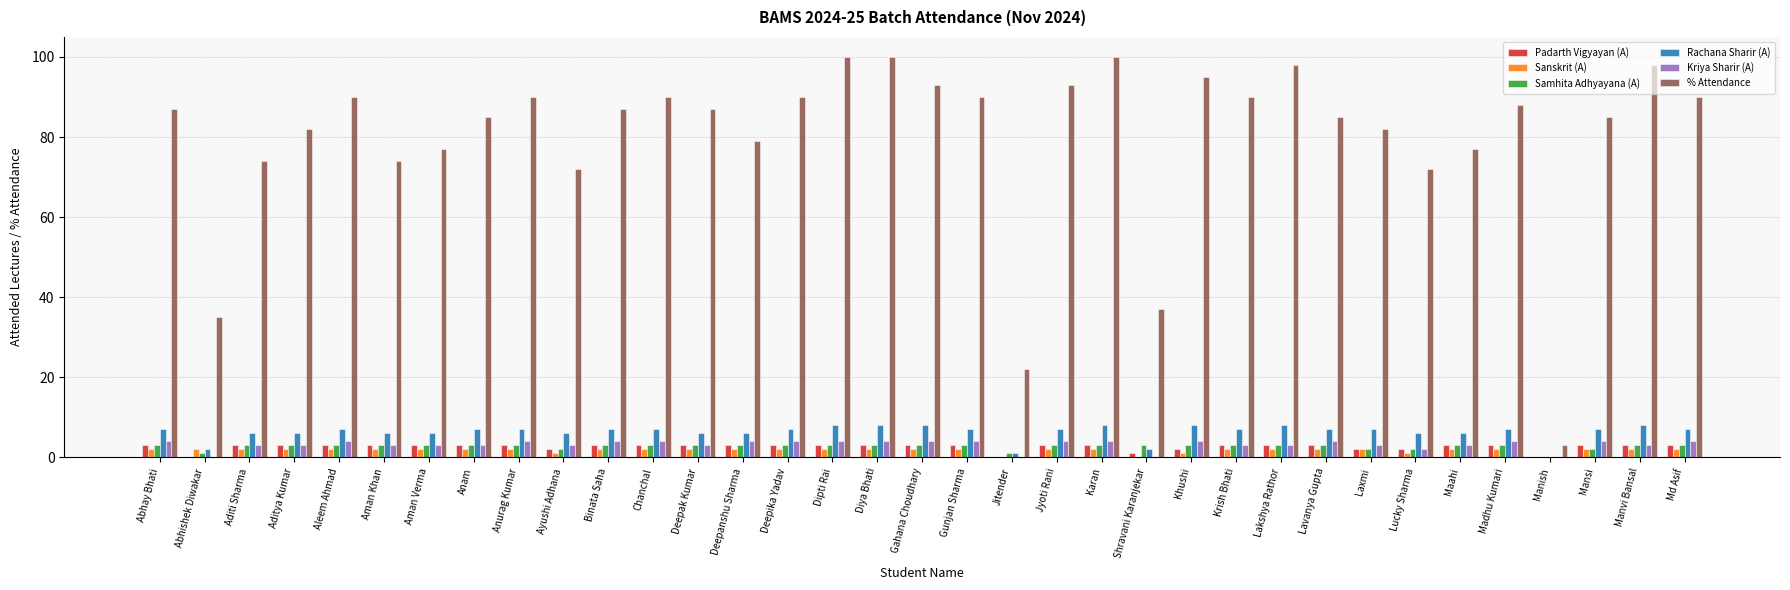

What is the sum of all Padarth Vigyayan (A) values?

90